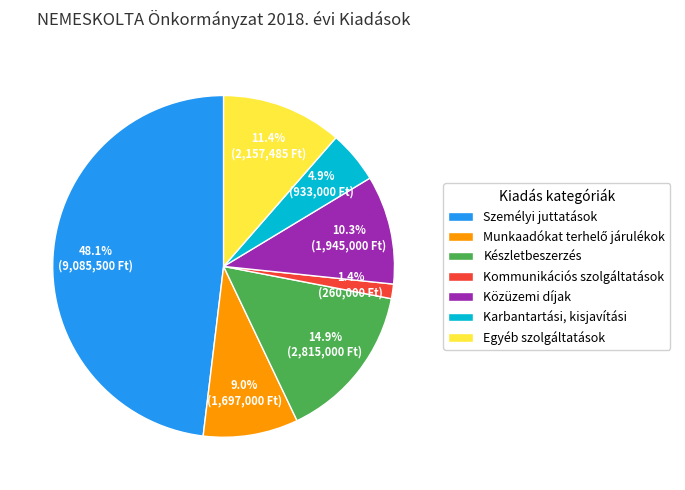

How many slices are in this pie chart?

7